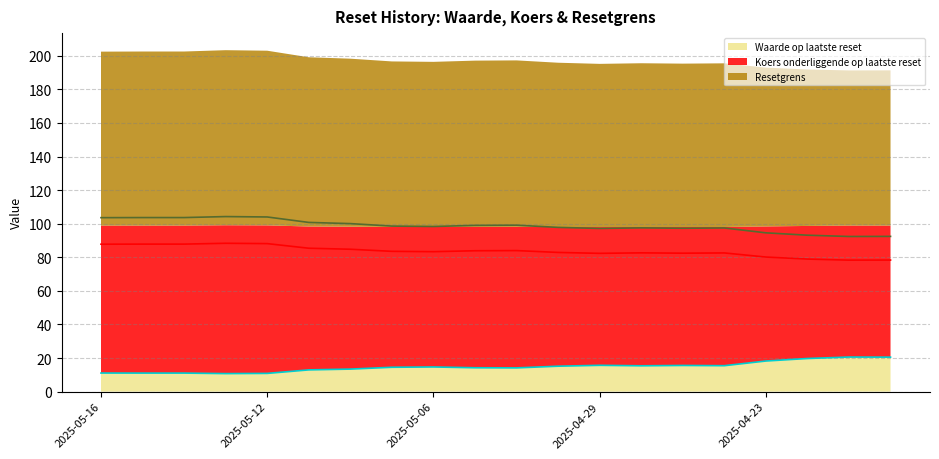

How many lines are shown in the chart?

3